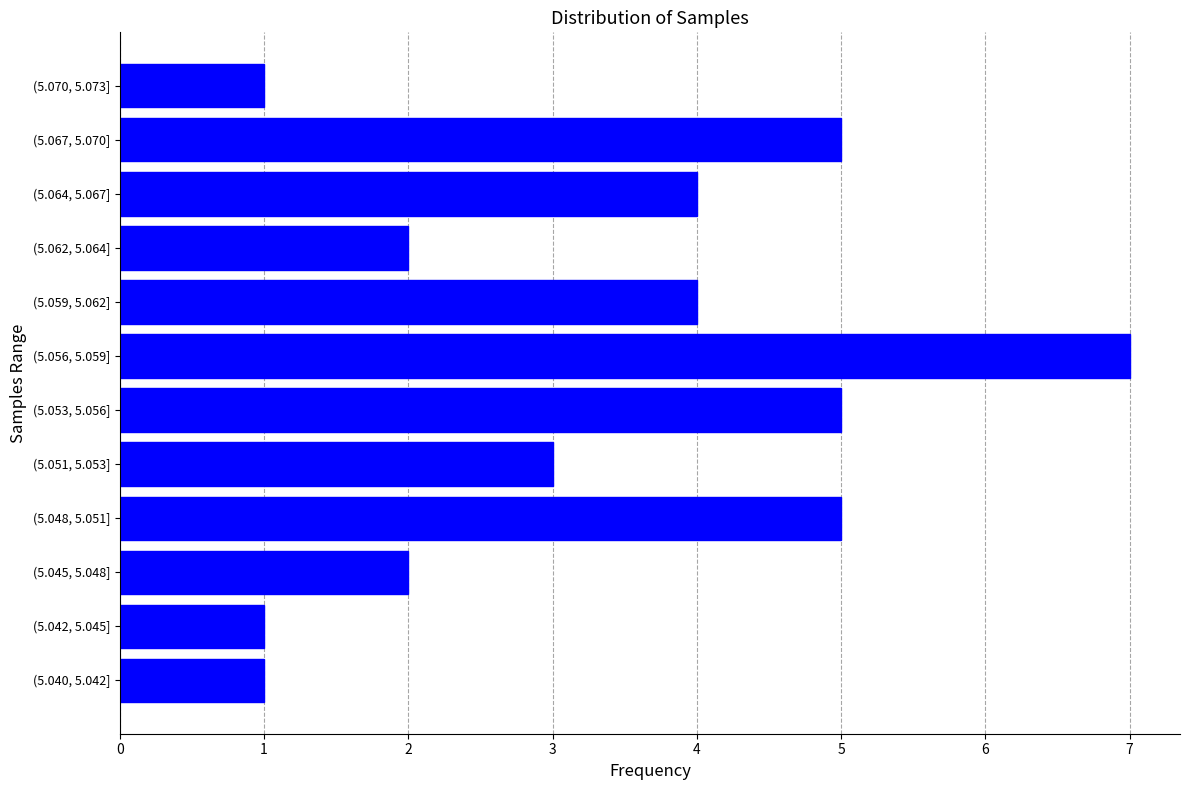

Reading top to bottom, list all the values displayed in this chart.

1	5	4	2	4	7	5	3	5	2	1	1